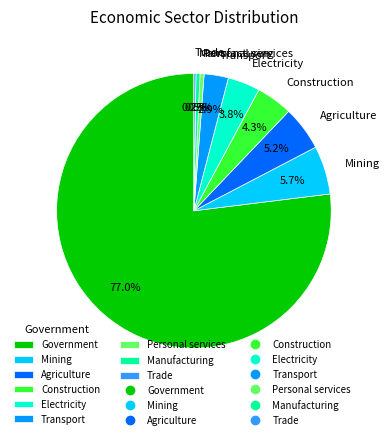

What is the largest slice in the pie chart?

Government